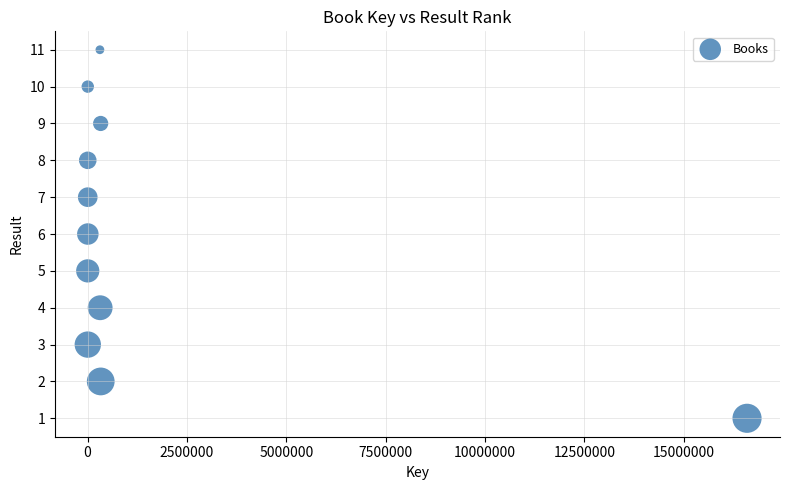

What is the range of X values (max minus min)?

16588171